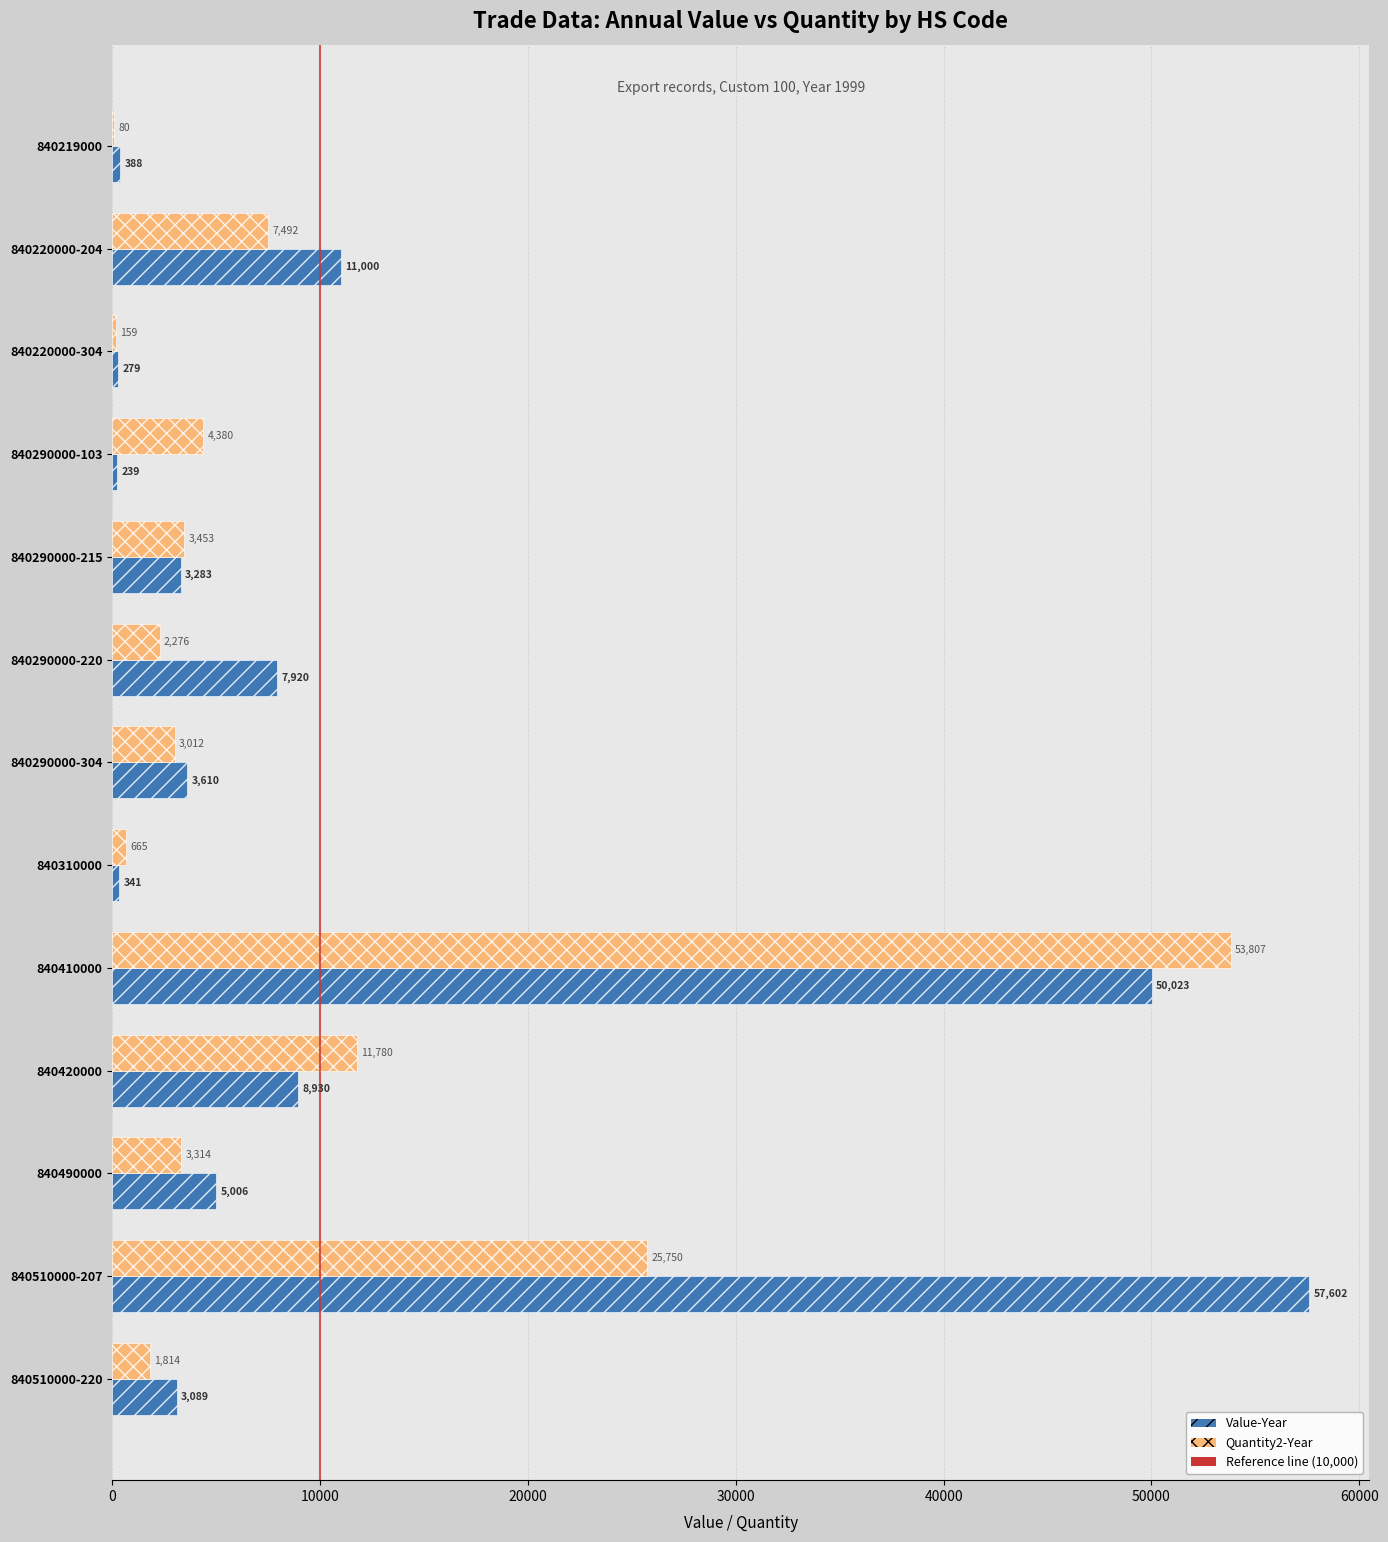

Where is Value-Year nearest to the value 28920?

840220000-204